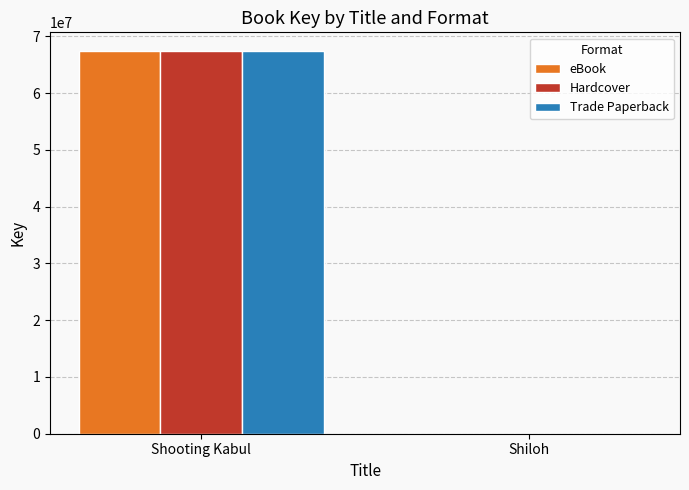

At which category is the sum across all series the highest?

Shooting Kabul